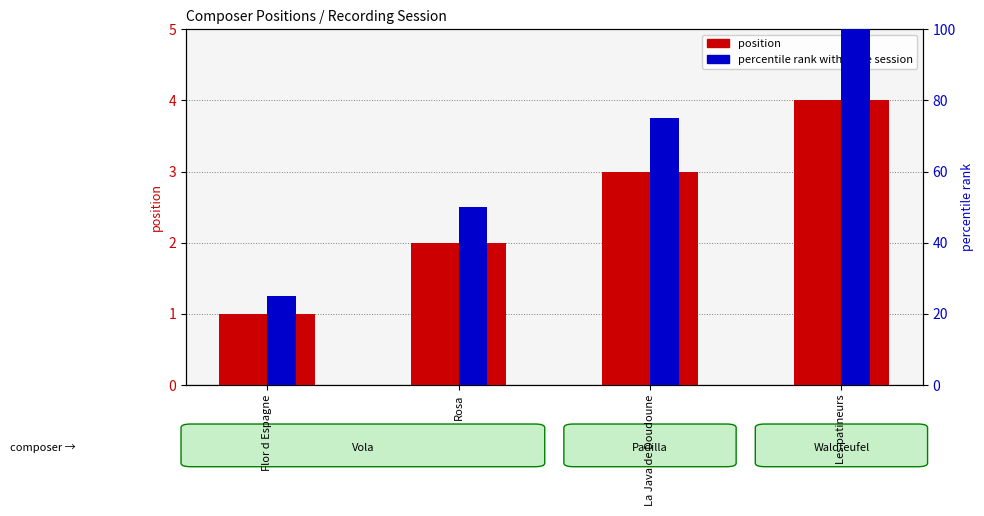

Is it true that position (primary) equals 3 at Rosa?

False